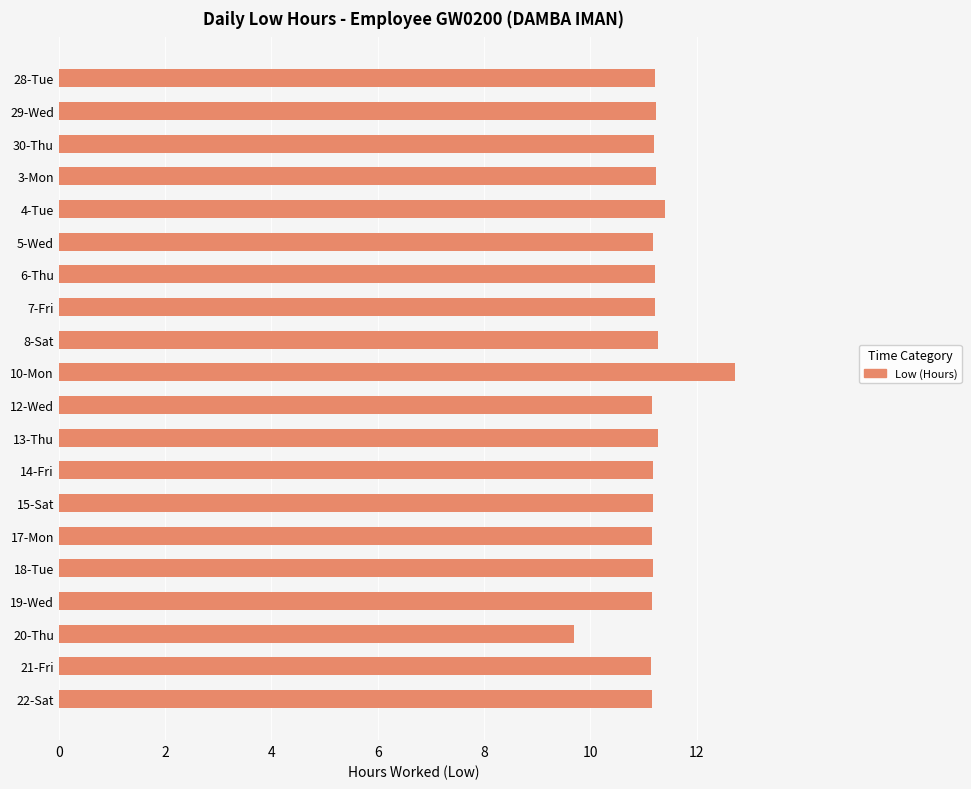

What position from the bottom is 22-Sat?

1